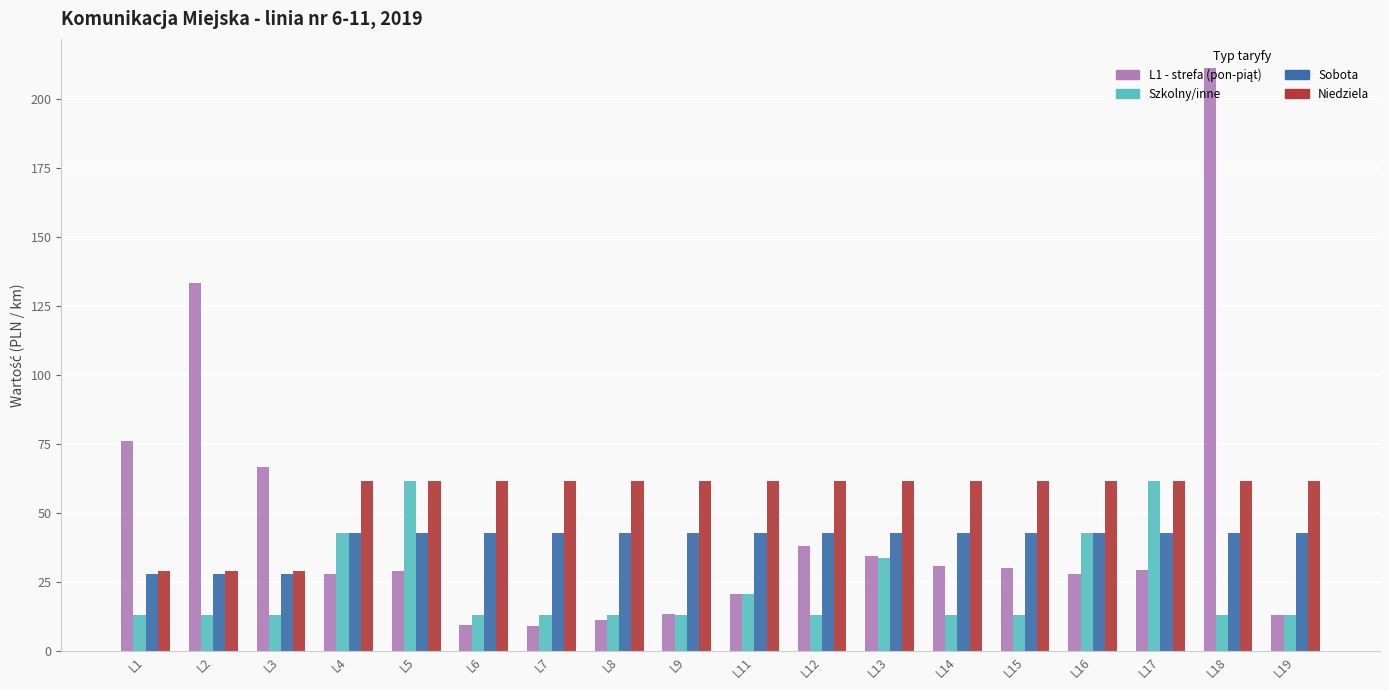

What is the value of the Niedziela bar at the 11th from the left?

61.7